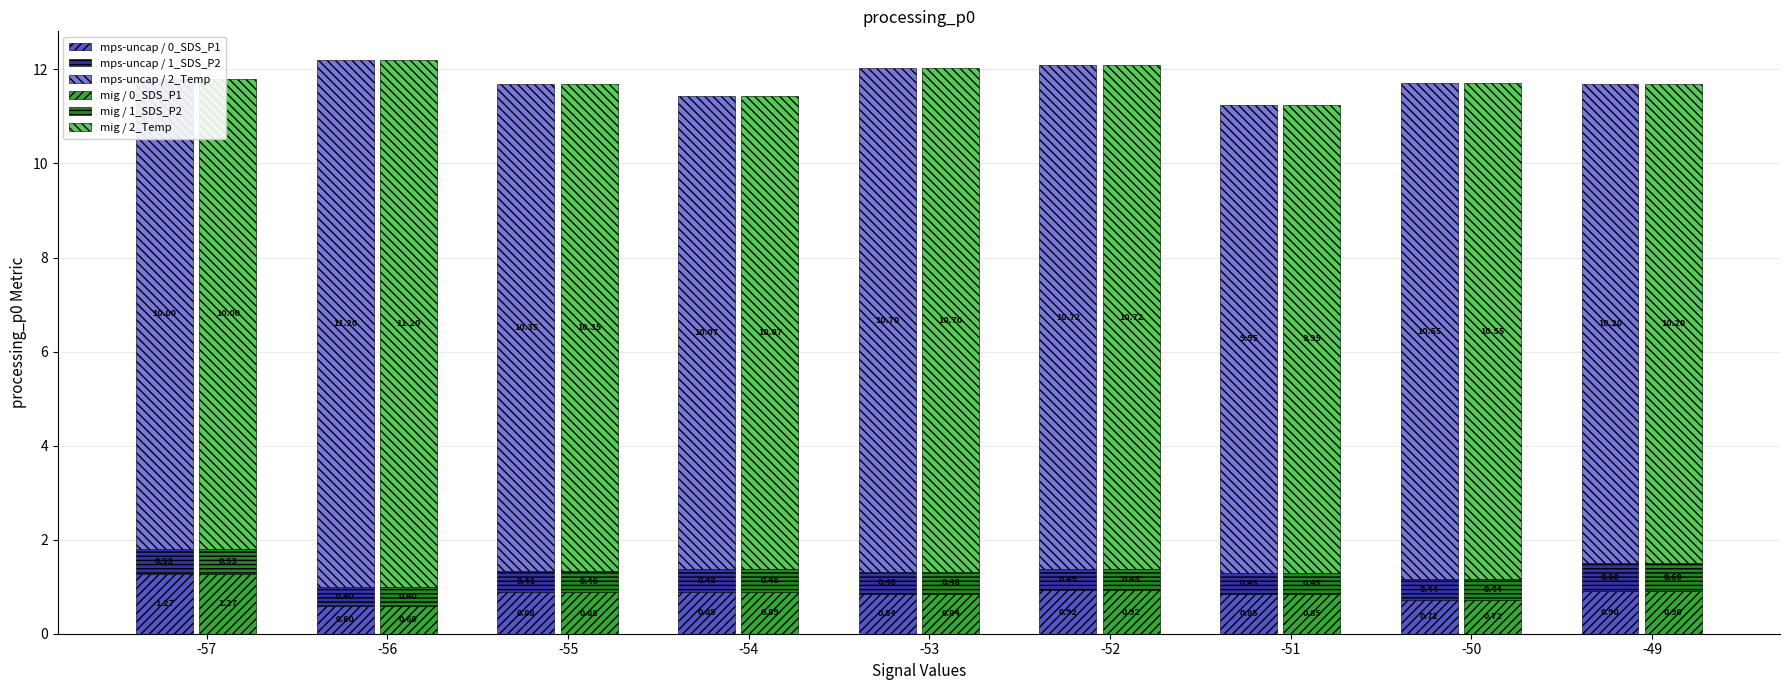

Which series has the largest range (max minus min)?

mps-uncap / 2_Temp